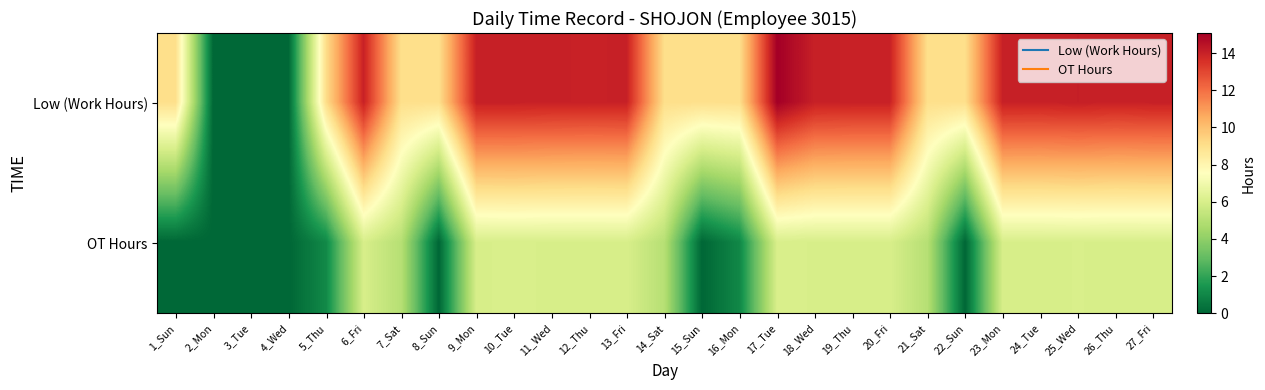

Which has a higher value, 10_Tue or 23_Mon?

10_Tue